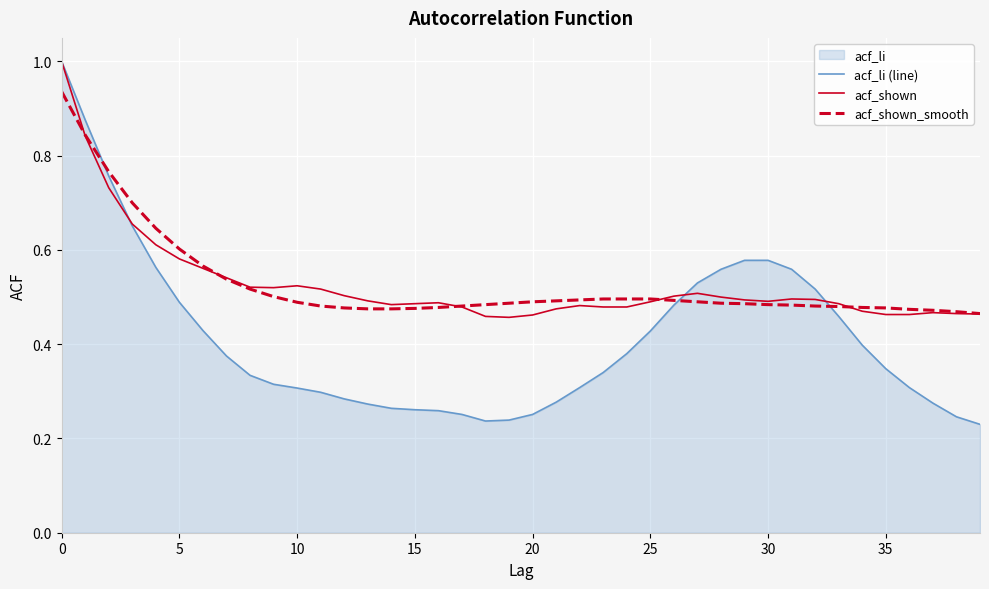

What is the label of the 14th point from the right?

26